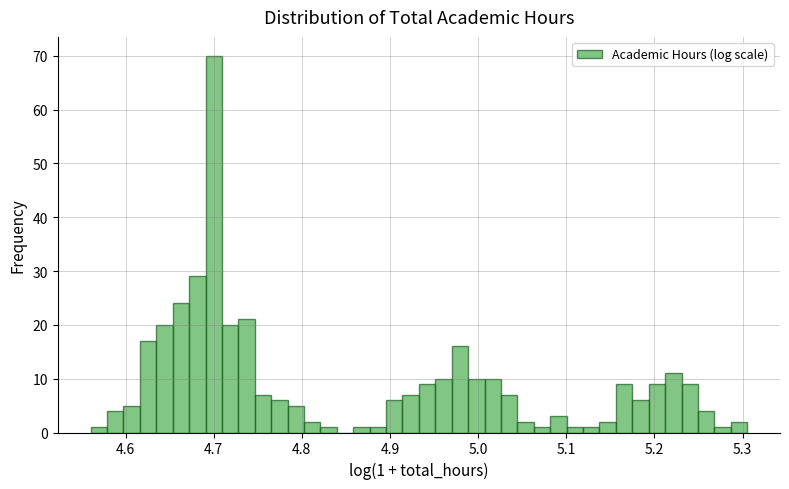

Around what value on the x-axis is the tallest bar? Give the approximate position of its centre, as read against the axis.

4.70